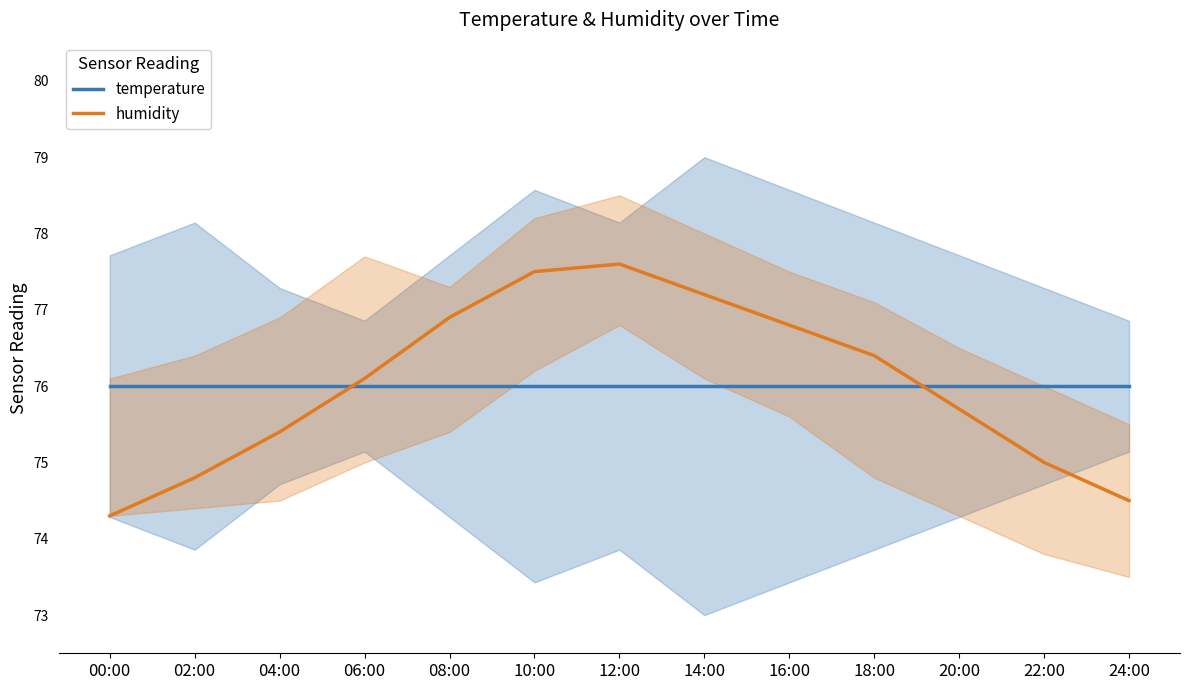

After their last crossing, which series has the higher values: humidity or temperature?

temperature